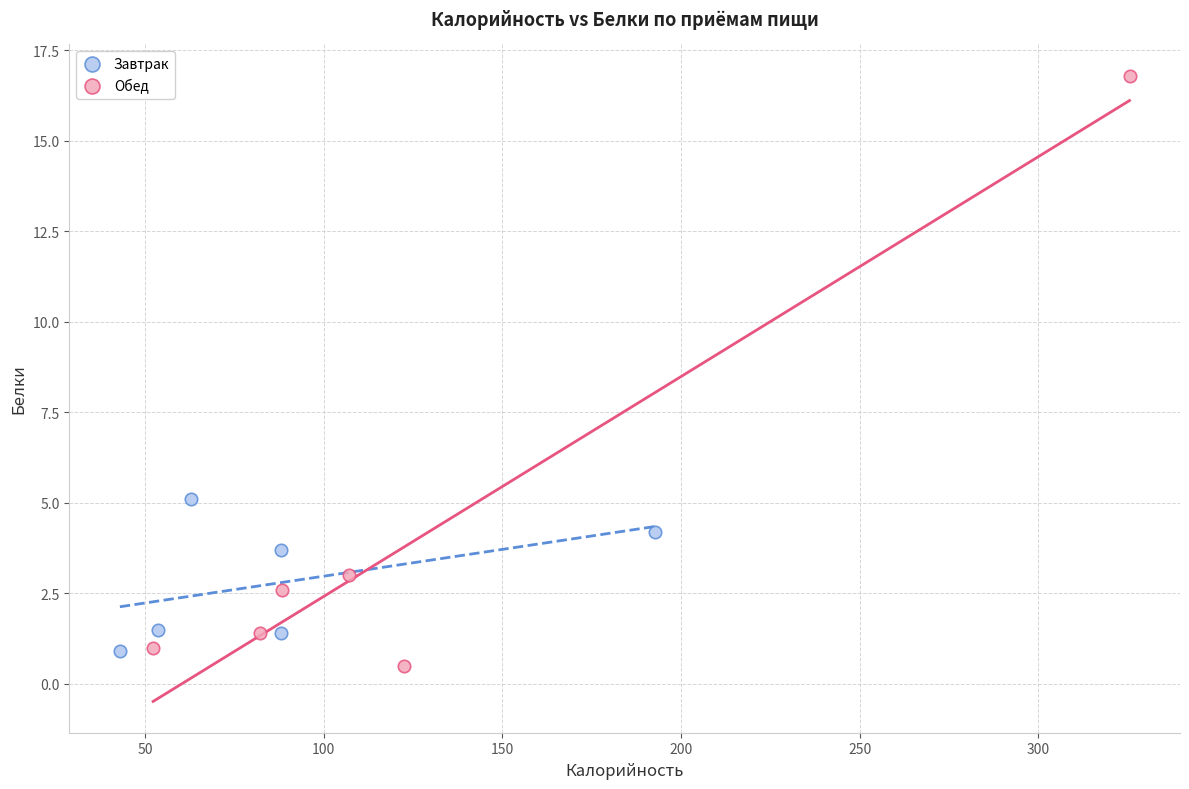

Which series reaches the maximum Y coordinate?

Обед